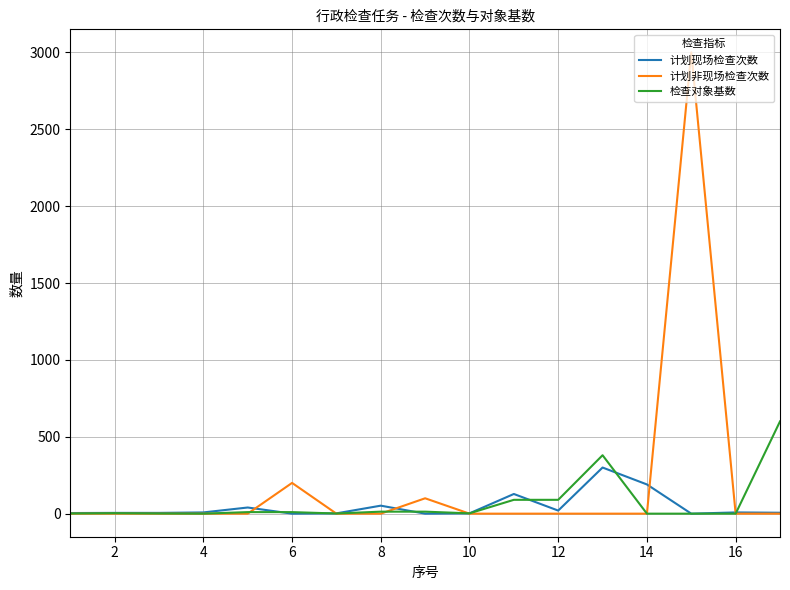

Is this an area chart (filled region under the line)?

No